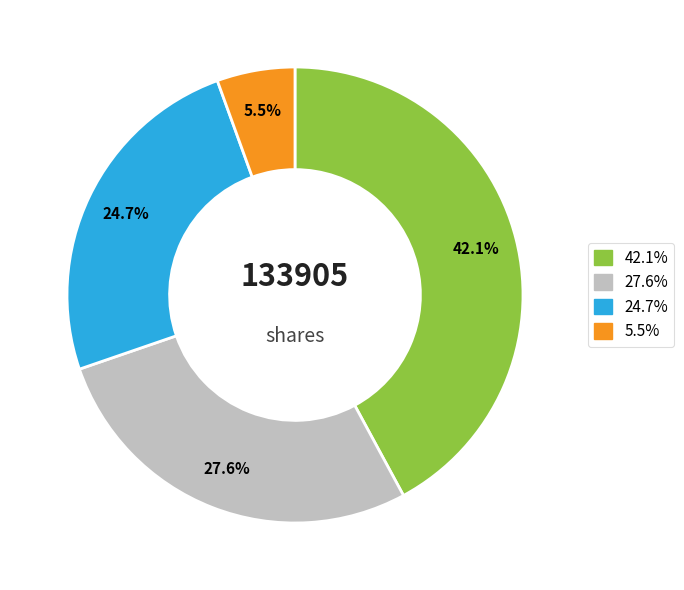

Is there any slice that represents more than half of the pie?

No